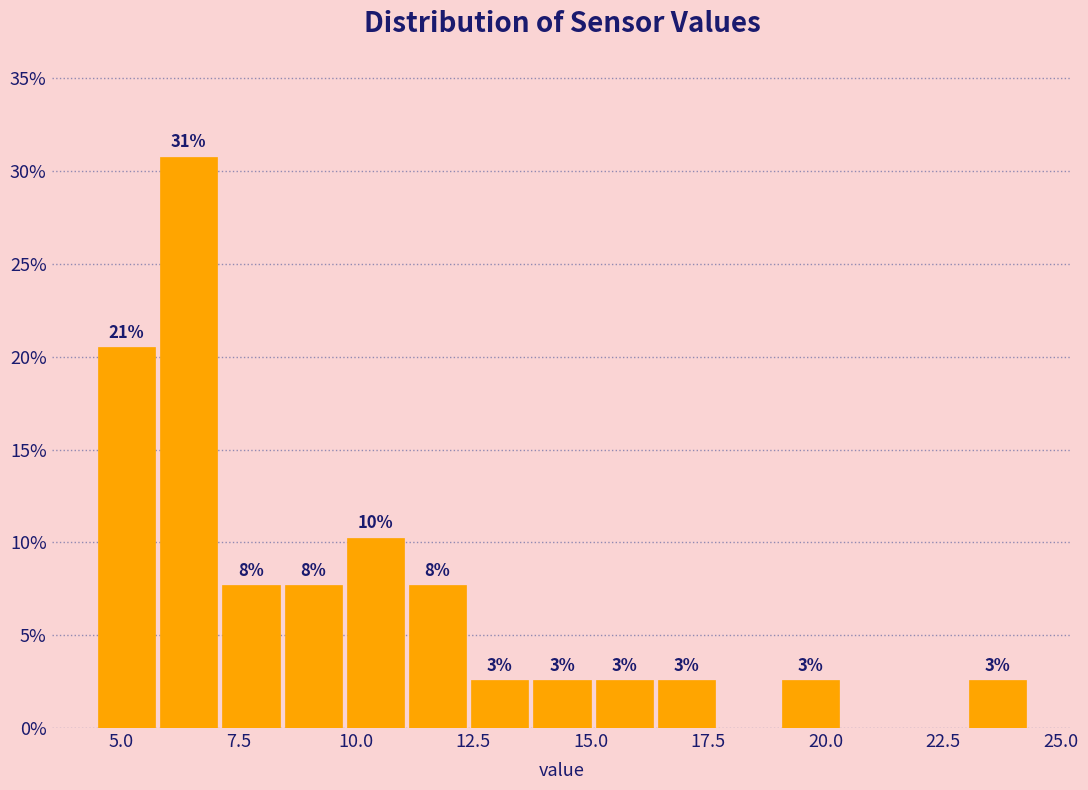

Read against the x-axis, roughly where is the centre of the tallest bar?

6.5